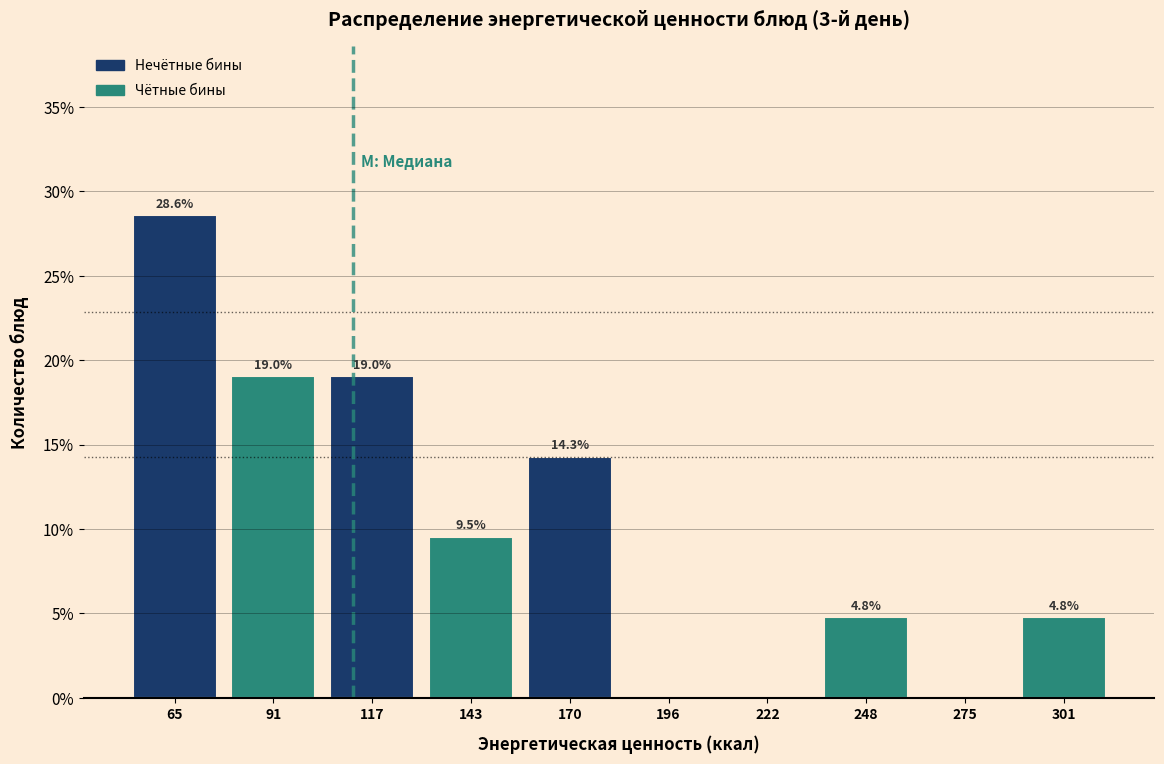

Over which range of the x-axis is the bar tallest?

50 to 80